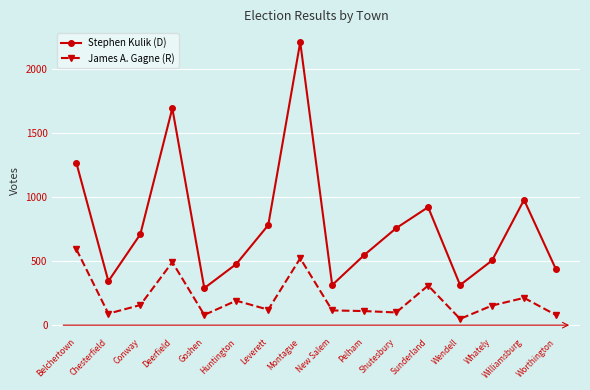

True or false: James A. Gagne (R) and Stephen Kulik (D) intersect in this chart.

False